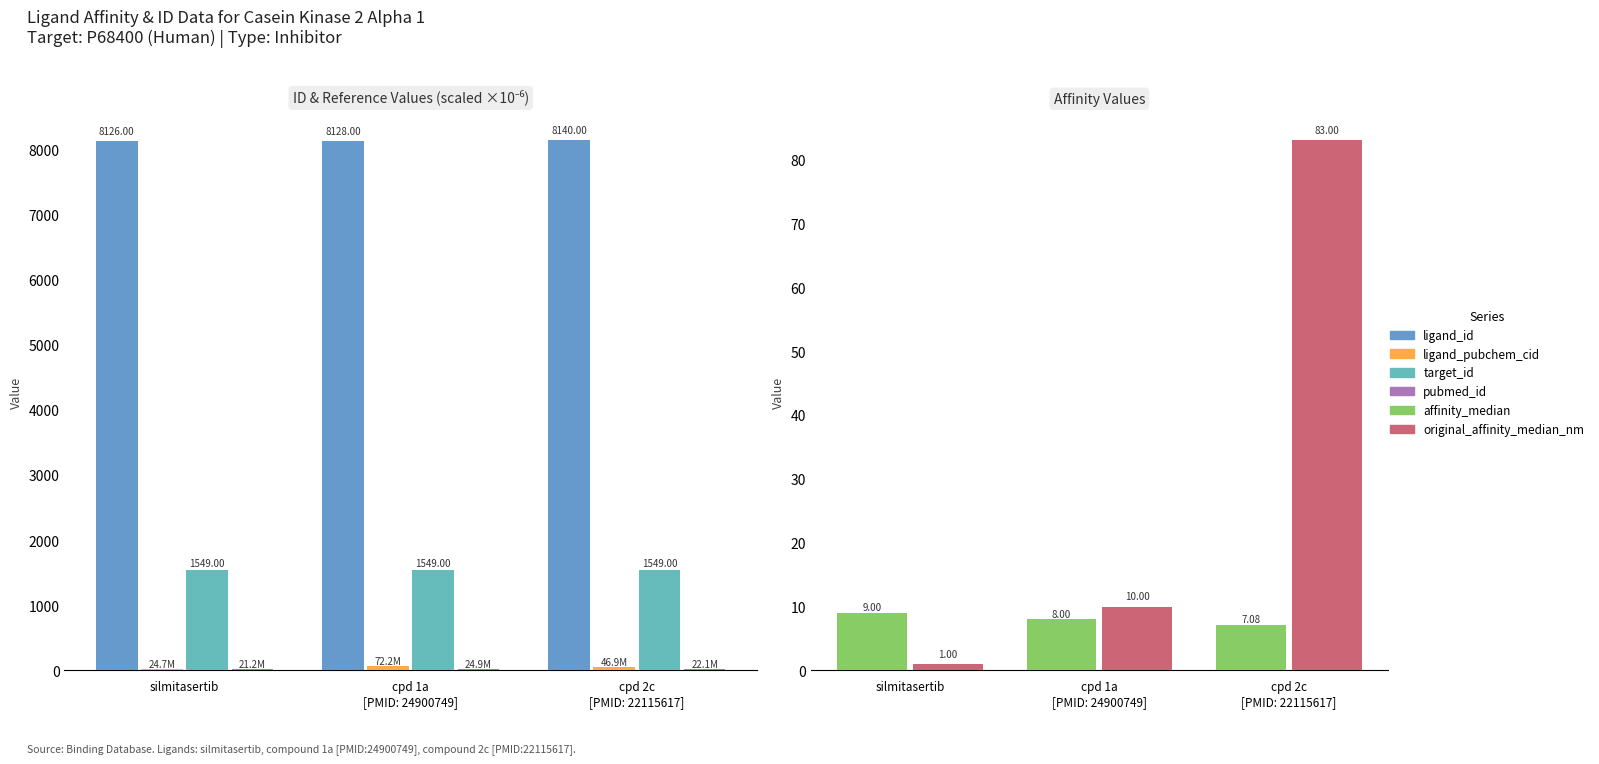

How many data points in affinity_median are less than 8?

1